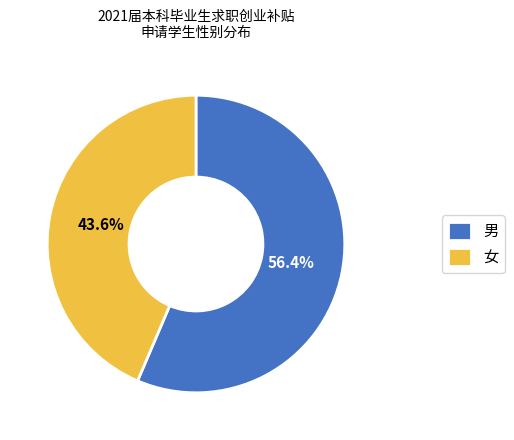

Rank the categories by value from highest to lowest.

男, 女